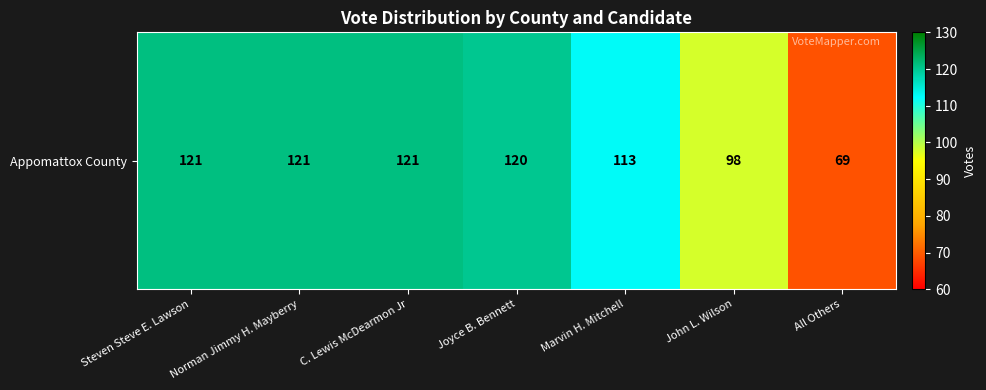

At which label does the data first exceed 120?

Steven Steve E. Lawson